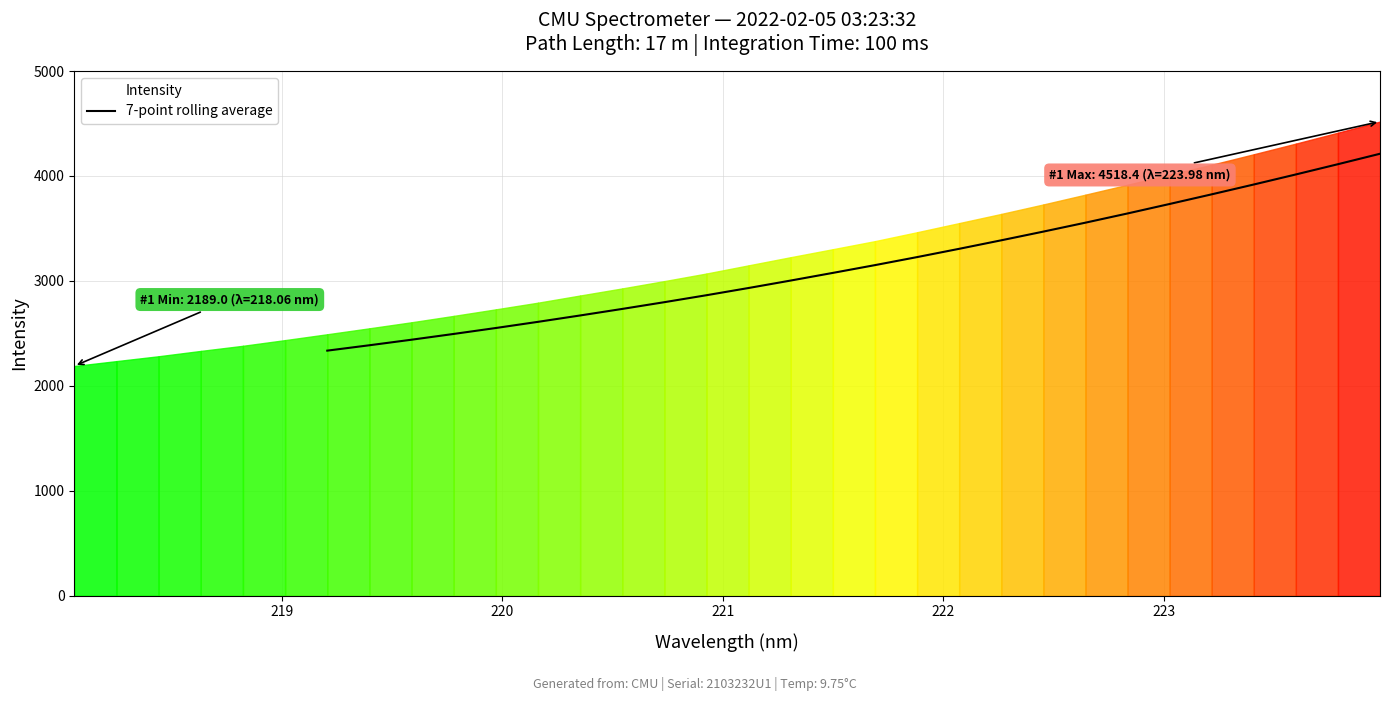

Reading right to left, what are all the values shown in this chart?

4211.7	4112.2	4014.5	3918.7	3825.0	3733.1	3642.7	3555.0	3469.8	3387.0	3305.8	3226.9	3150.3	3076.3	3003.5	2932.5	2863.6	2797.3	2733.0	2670.6	2609.9	2551.2	2494.6	2439.6	2386.7	2335.4